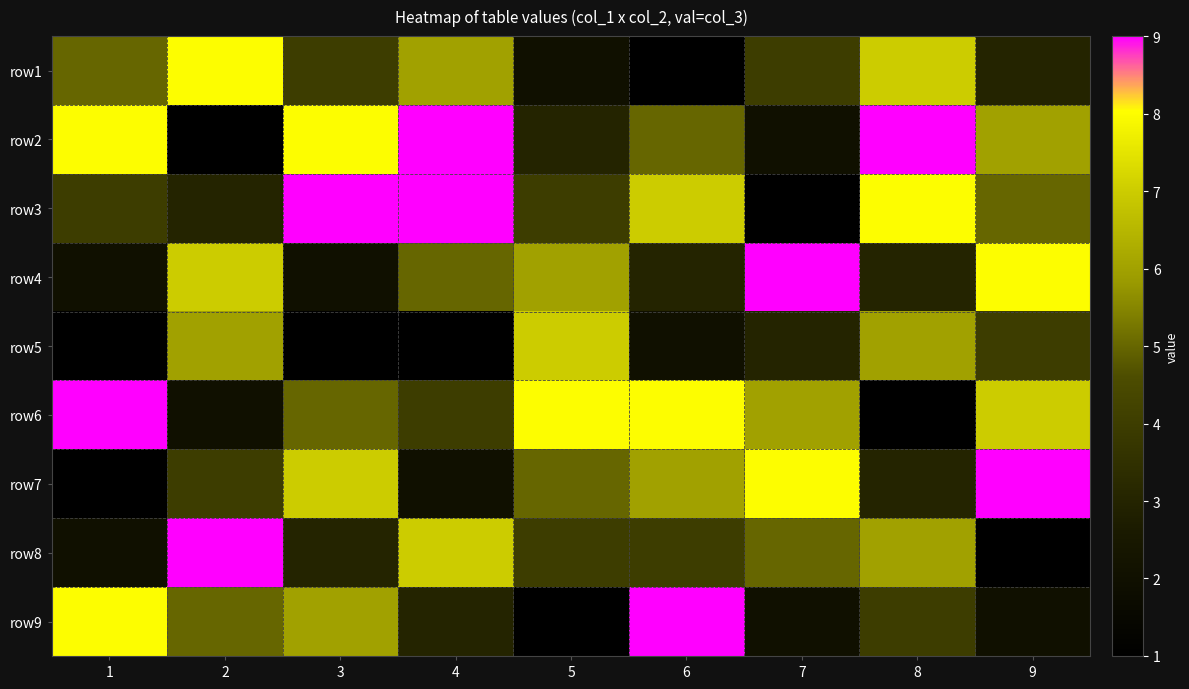

What is the difference between the highest and lowest values at 4?

8